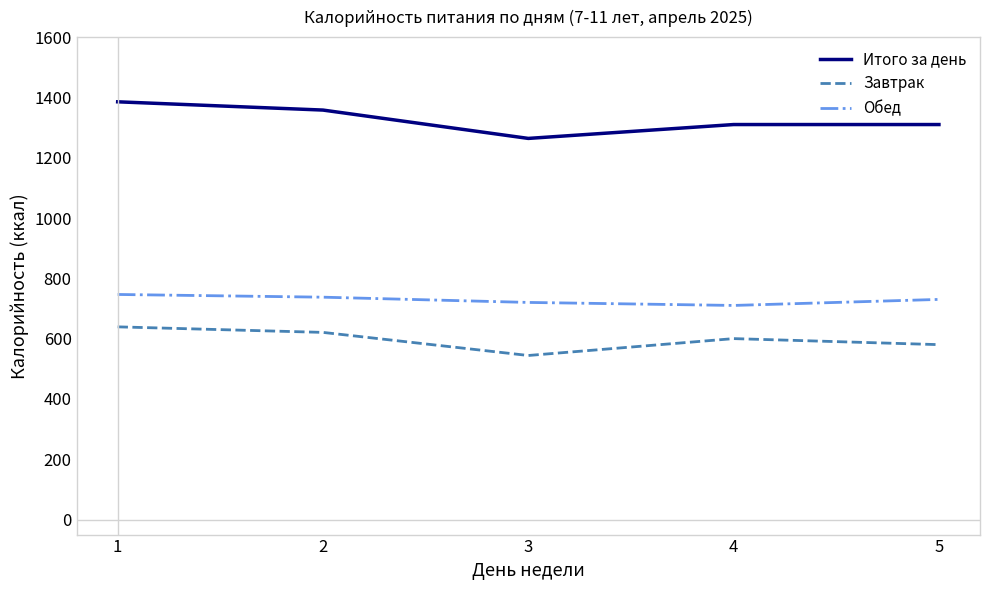

True or false: Обед and Итого за день cross at least once.

False